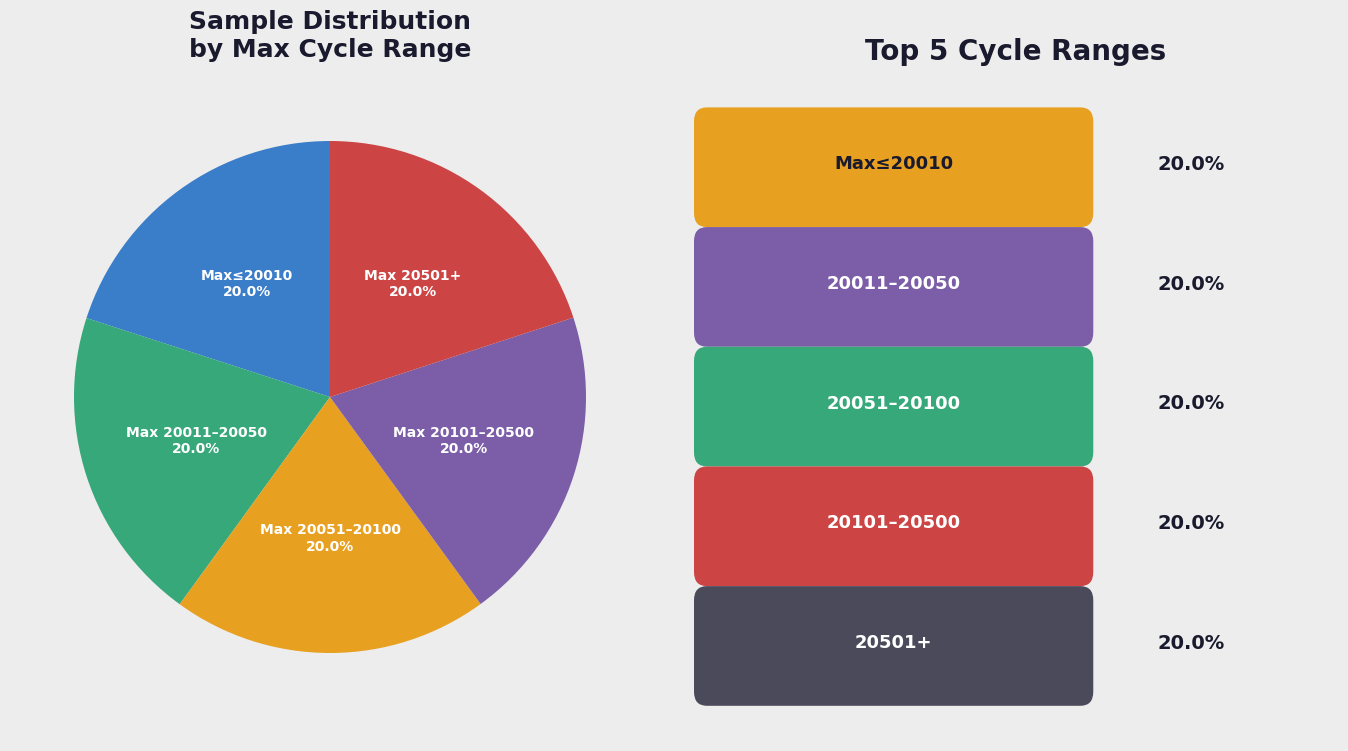

Does any single category account for the majority?

No